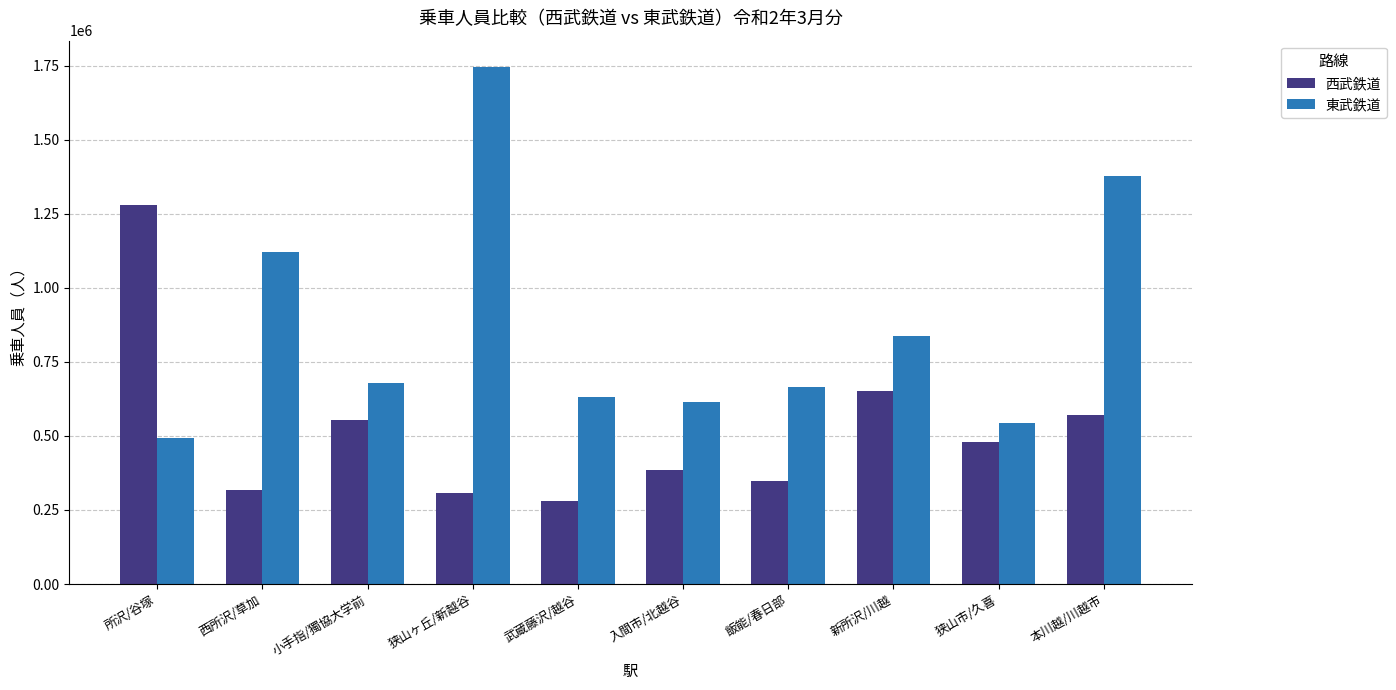

What position from the left is 本川越/川越市?

10